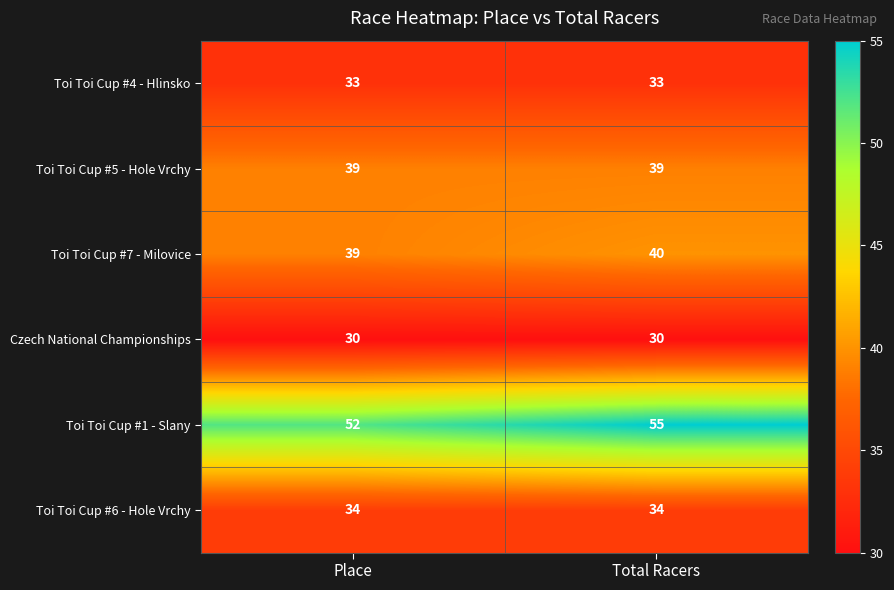

Which series has the largest range (max minus min)?

Toi Toi Cup #1 - Slany